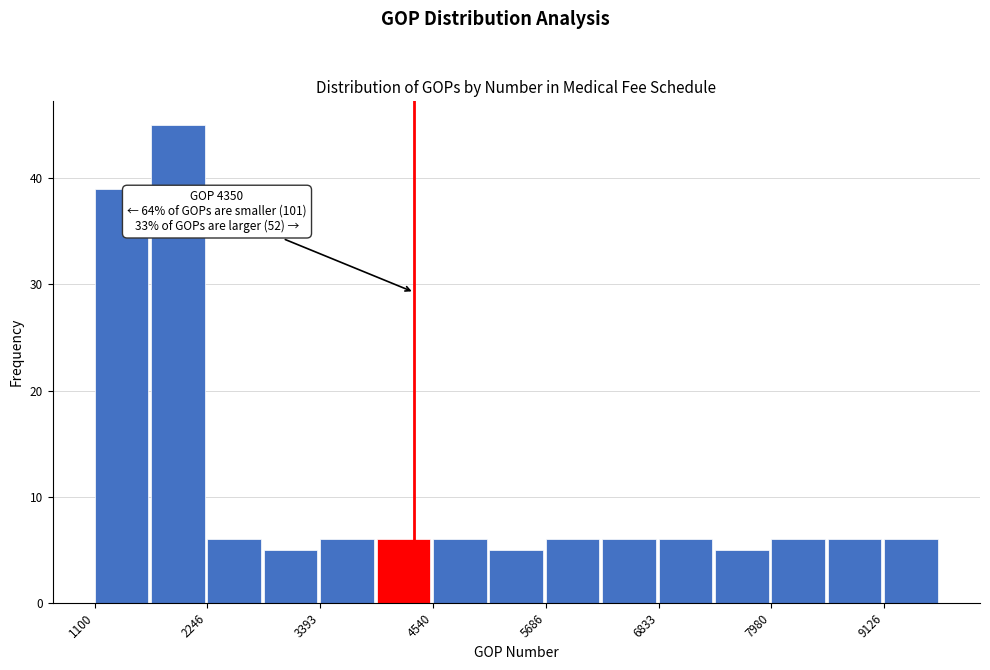

Read against the x-axis, roughly where is the centre of the tallest bar?

2000